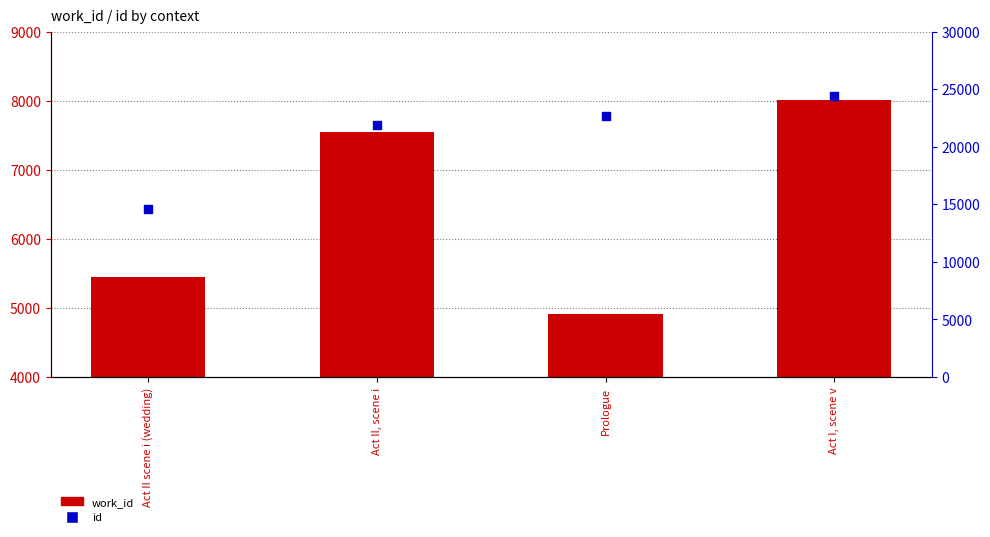

Which series reaches the maximum Y coordinate?

id